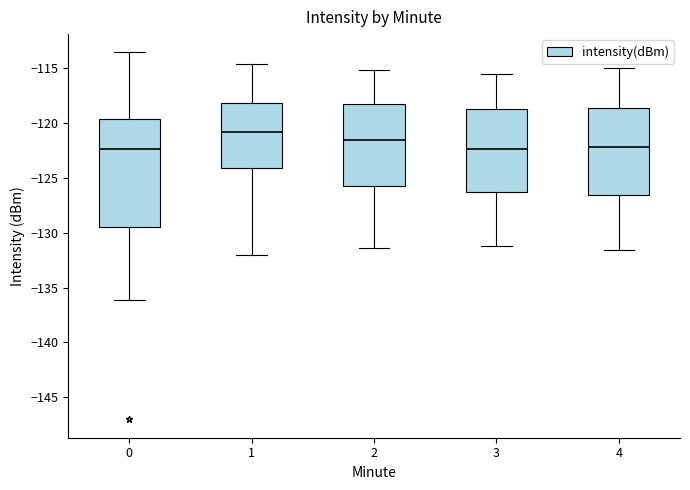

Reading left to right, read every box against the y-axis: the position of its median line, the range the box covers, and the ends of its whiskers. The values are not printed on the chart, so give them approximately, as read against the axis.

0: median -122.5, box -129.5 to -119.5, whiskers -136.0 to -113.5
1: median -121.0, box -124.0 to -118.0, whiskers -132.0 to -114.5
2: median -121.5, box -125.5 to -118.5, whiskers -131.5 to -115.0
3: median -122.5, box -126.0 to -118.5, whiskers -131.0 to -115.5
4: median -122.0, box -126.5 to -118.5, whiskers -131.5 to -115.0